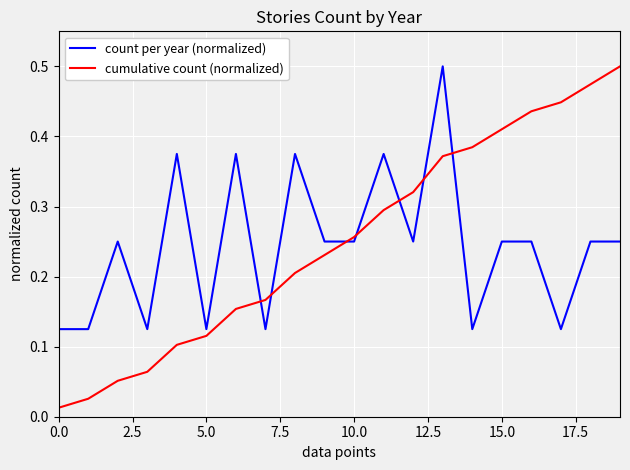

Which series ends up on top after the final intersection of count per year (normalized) and cumulative count (normalized)?

cumulative count (normalized)